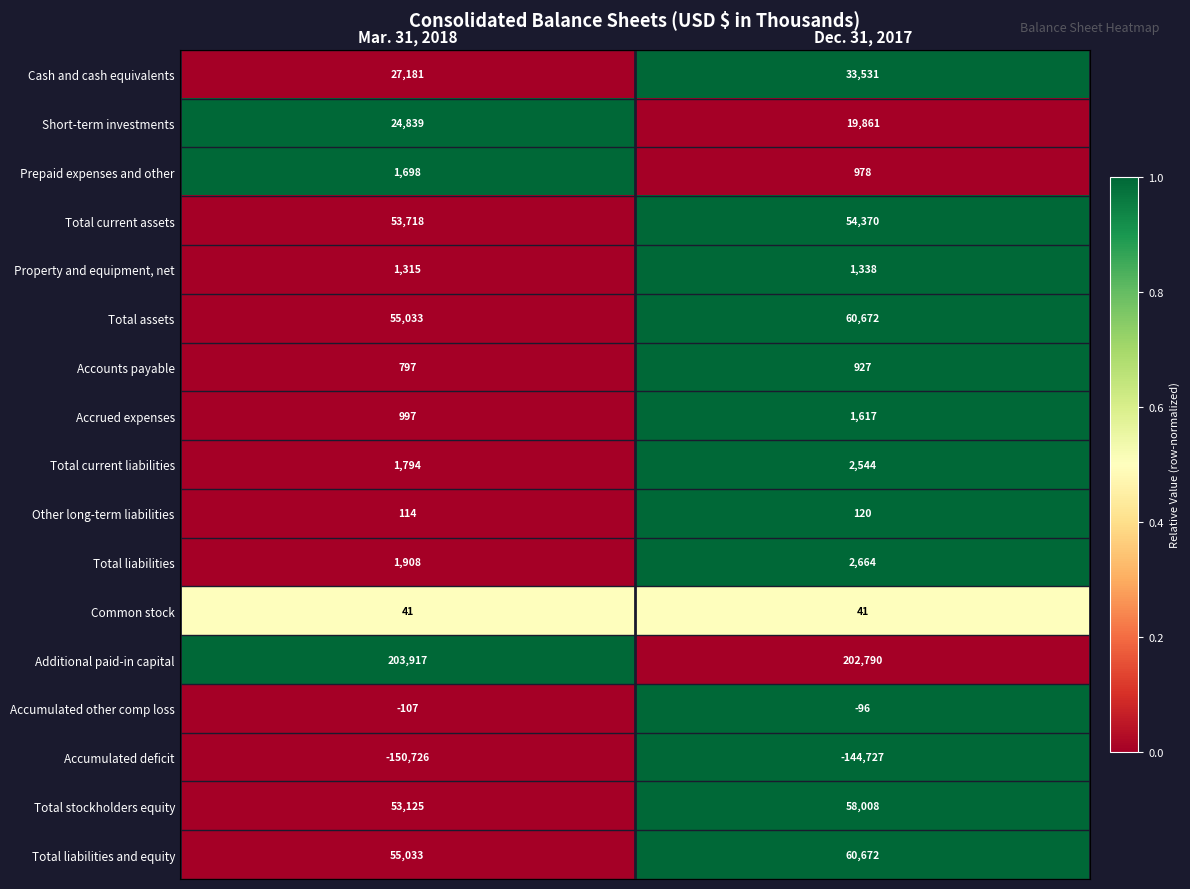

What is the total value across all series at Mar. 31, 2018?

330677